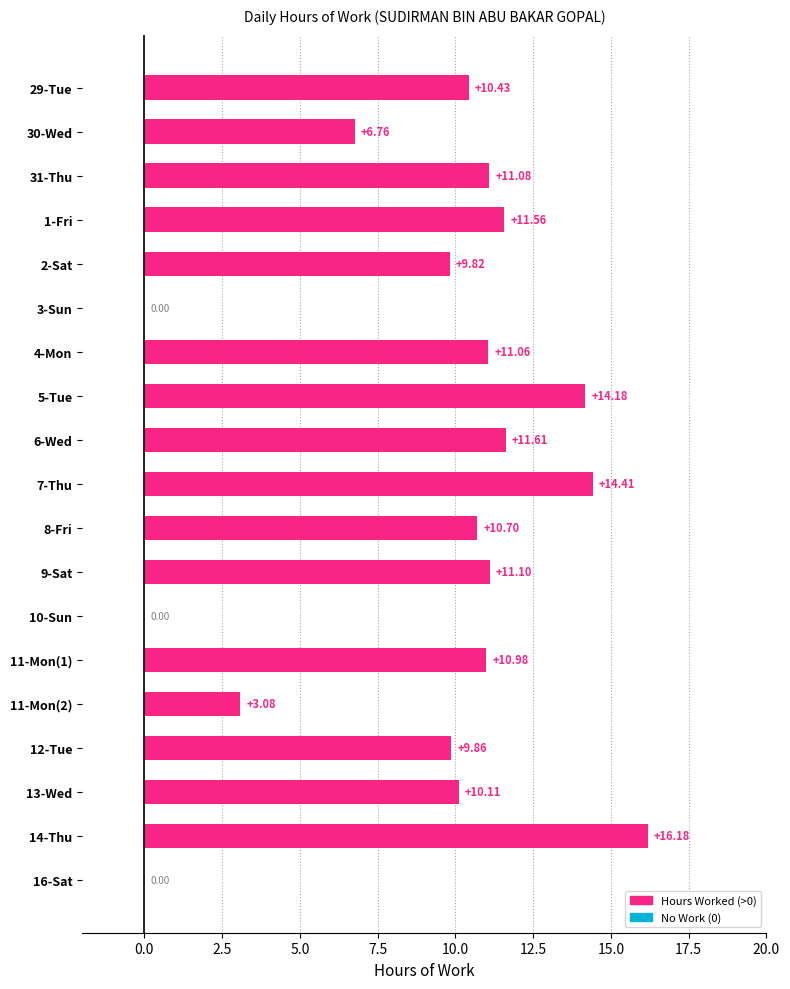

What is the change in value from 5-Tue to 30-Wed?

-7.4